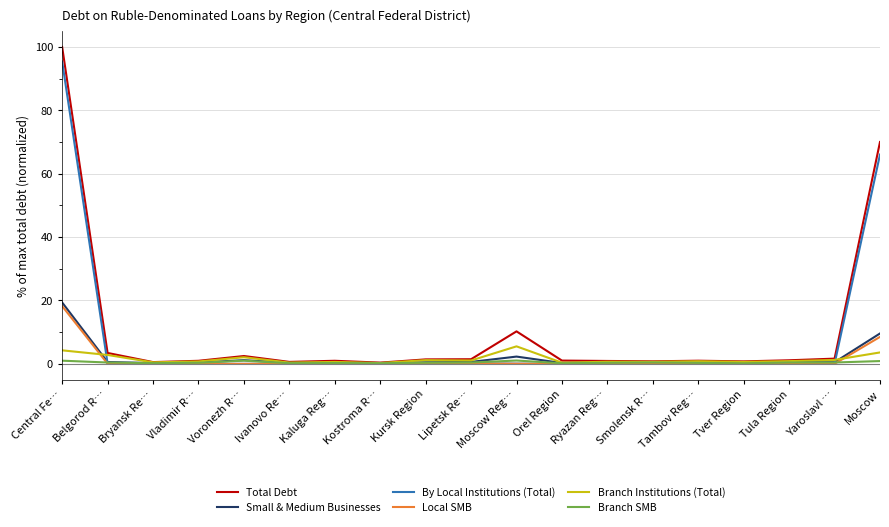

The value of Local SMB at Moscow is 3.0. True or false?

False